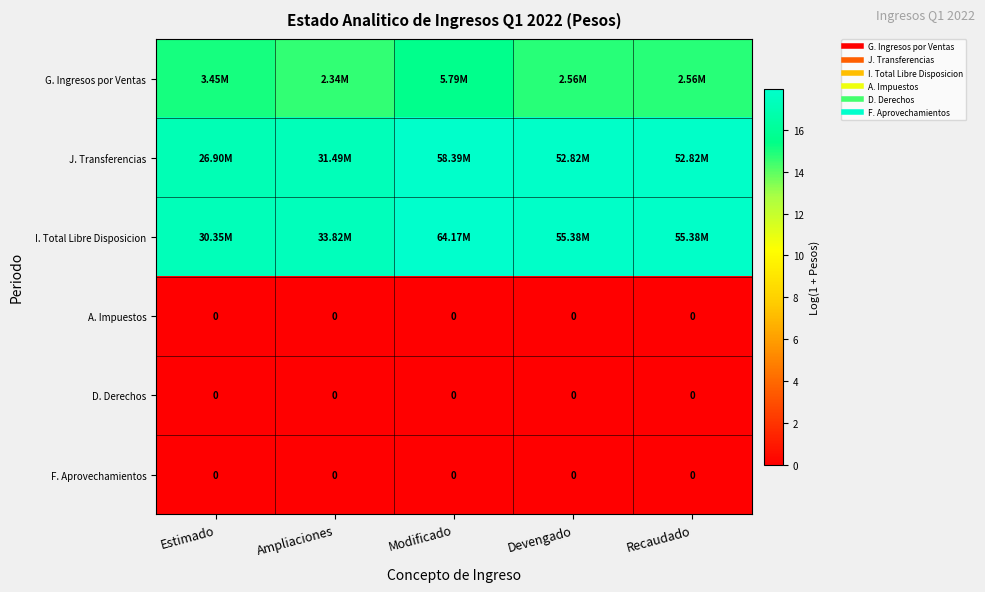

The I. Total Libre Disposicion series shows 17.8 at Devengado. True or false?

True